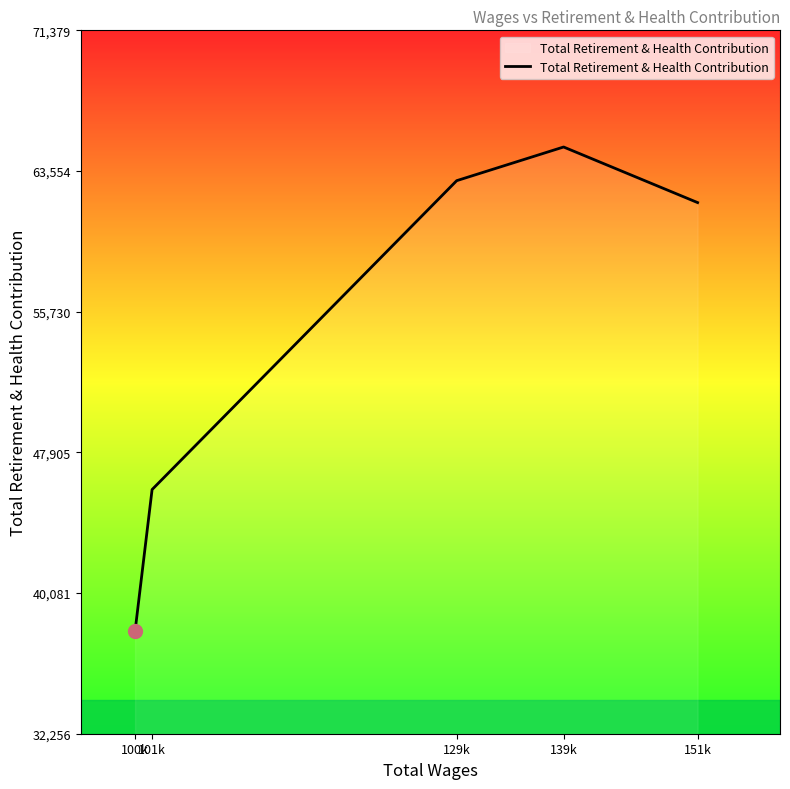

Approximately how many times larger is the value at 139k compared to 129k?

1.0